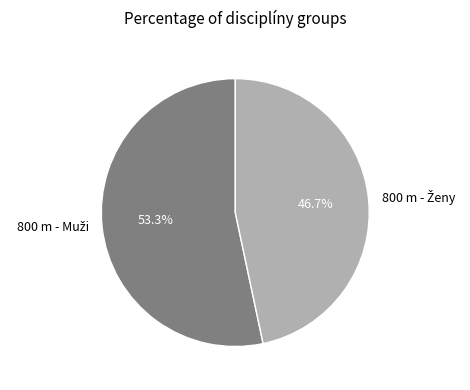

Is there any slice that represents more than half of the pie?

Yes